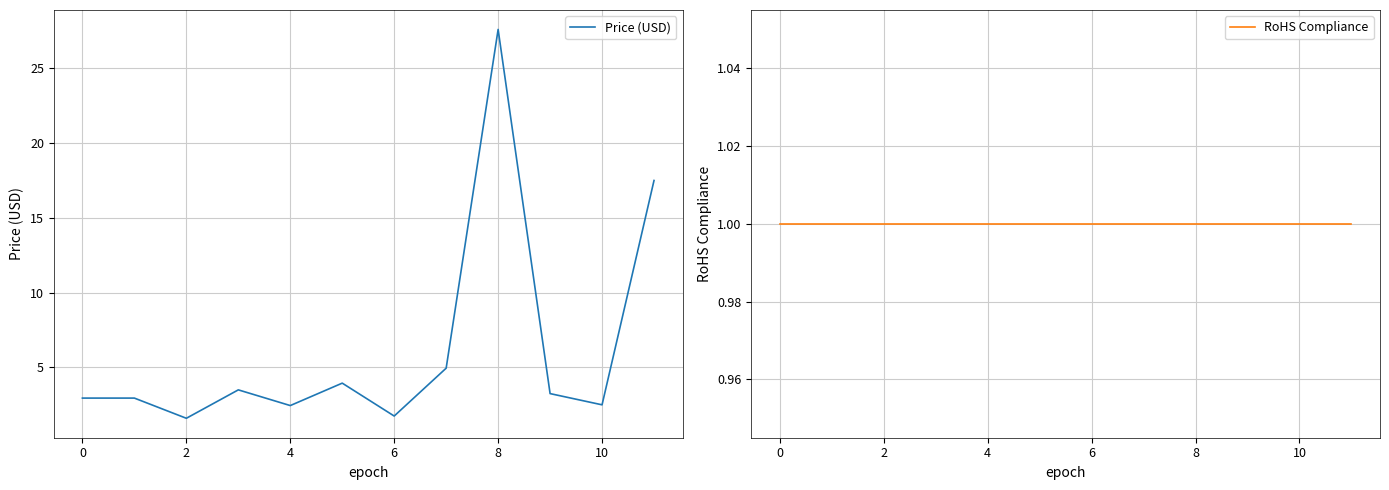

The value of RoHS Compliance at 8 is 0.7. True or false?

False